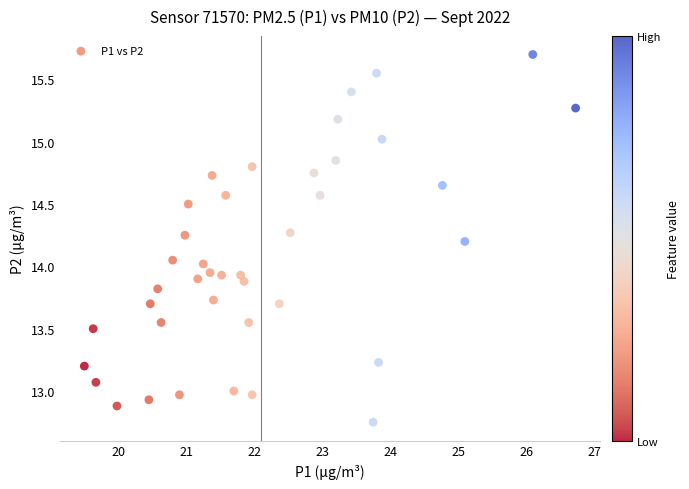

Count the number of points in this scatter plot.

40